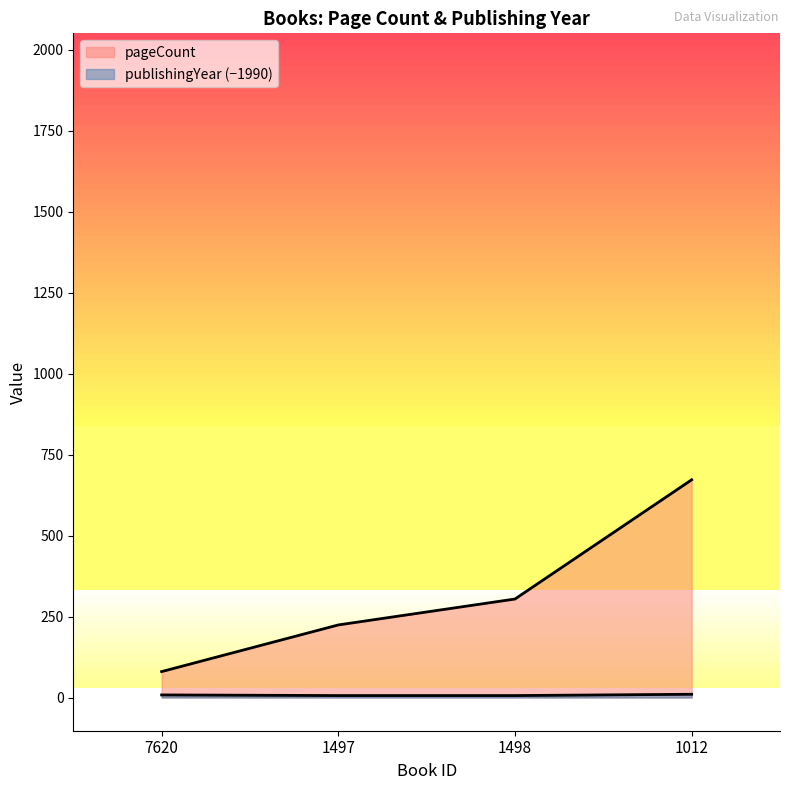

True or false: pageCount has a value of 672 at 1012.

True